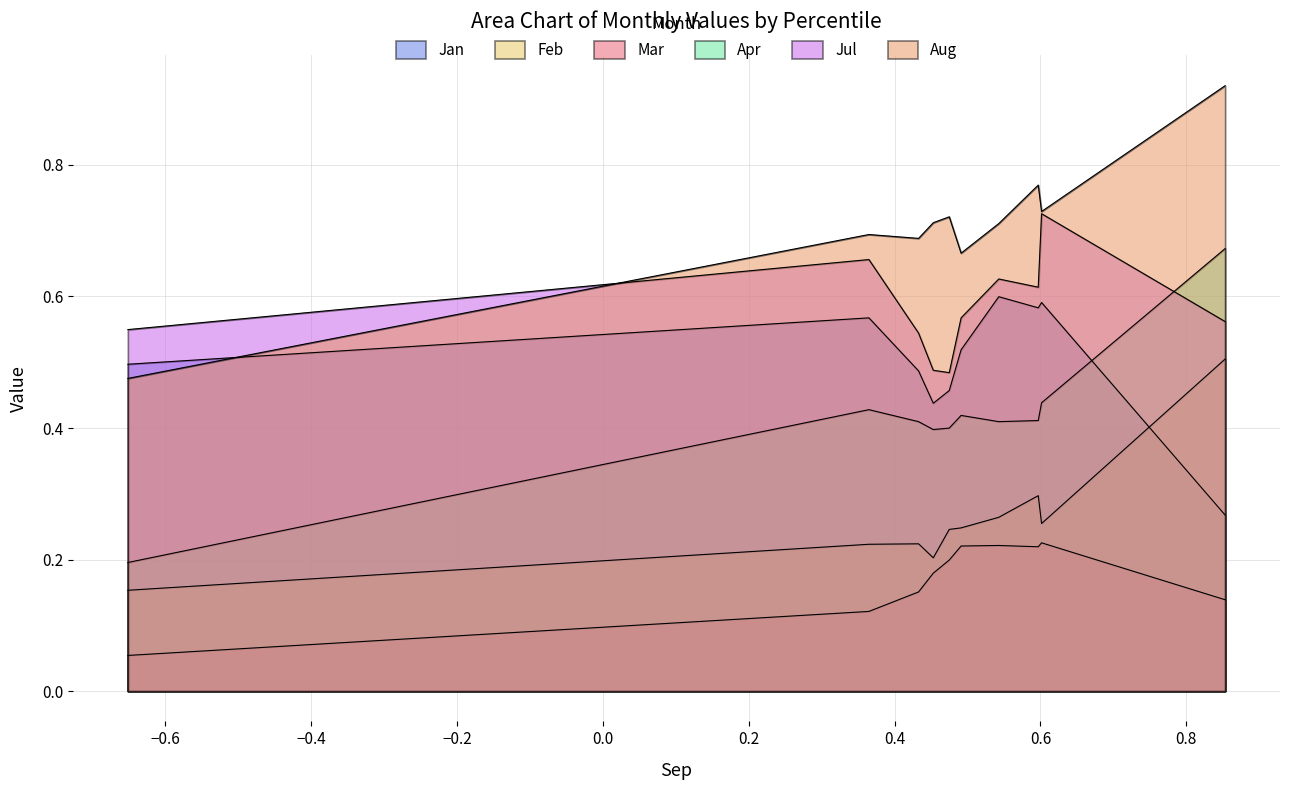

Between pct45 and pct85, which is larger?

pct85